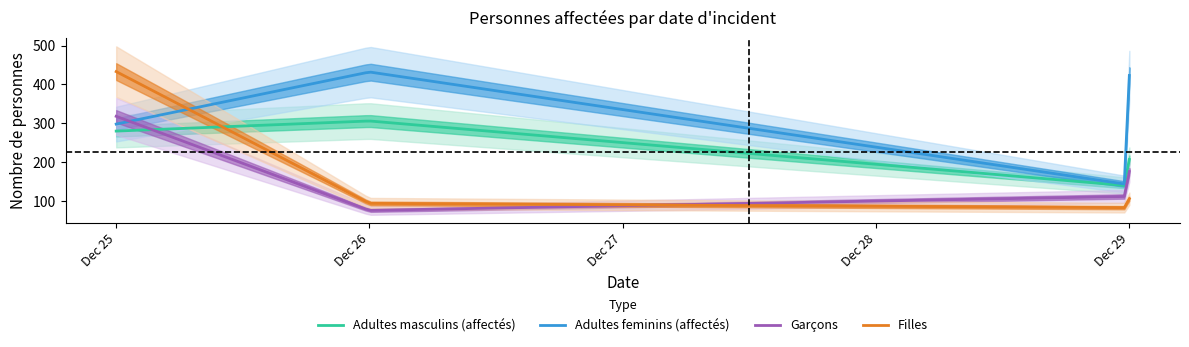

Which series changed the most between 0 and 2?

Filles